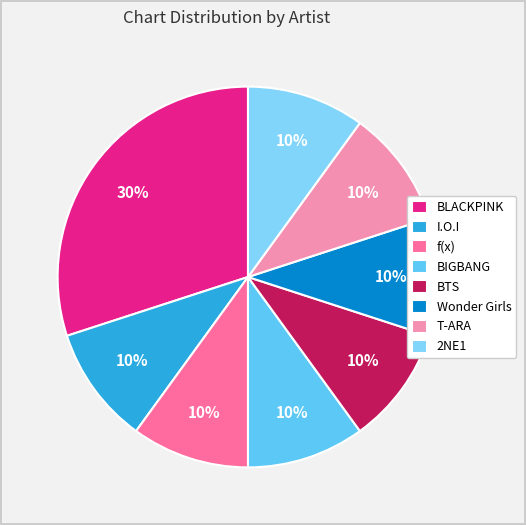

Which has a higher value, Wonder Girls or BLACKPINK?

BLACKPINK